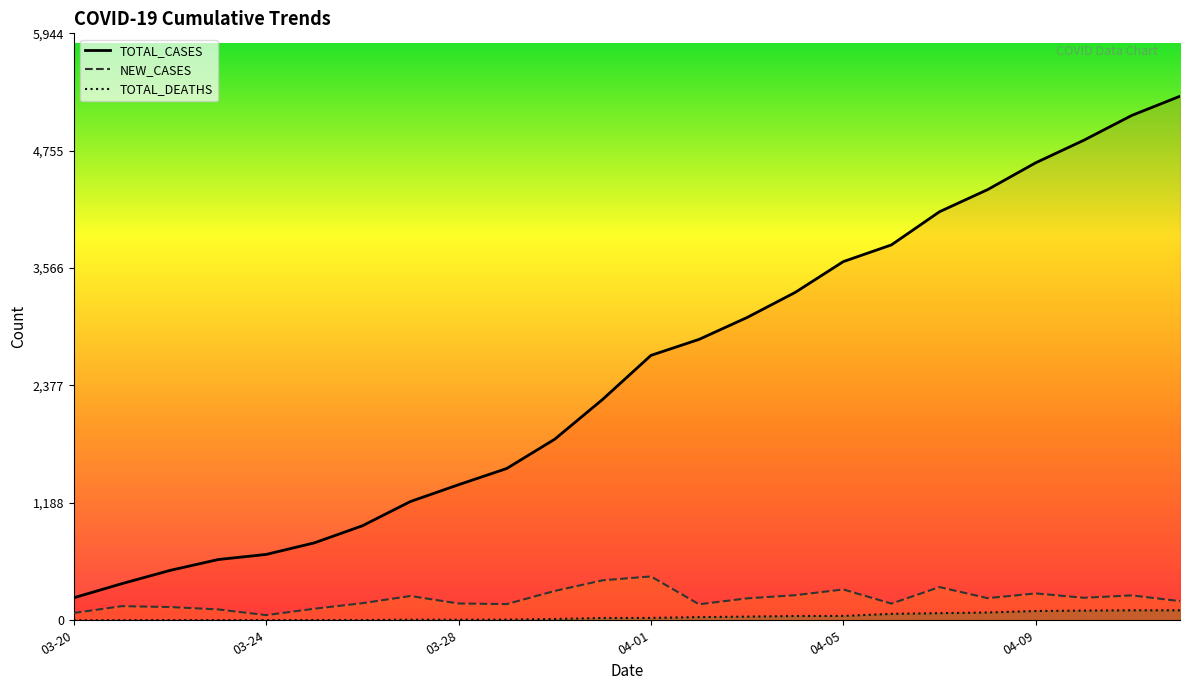

What is the difference between the second highest and second lowest values in the TOTAL_DEATHS series?

100